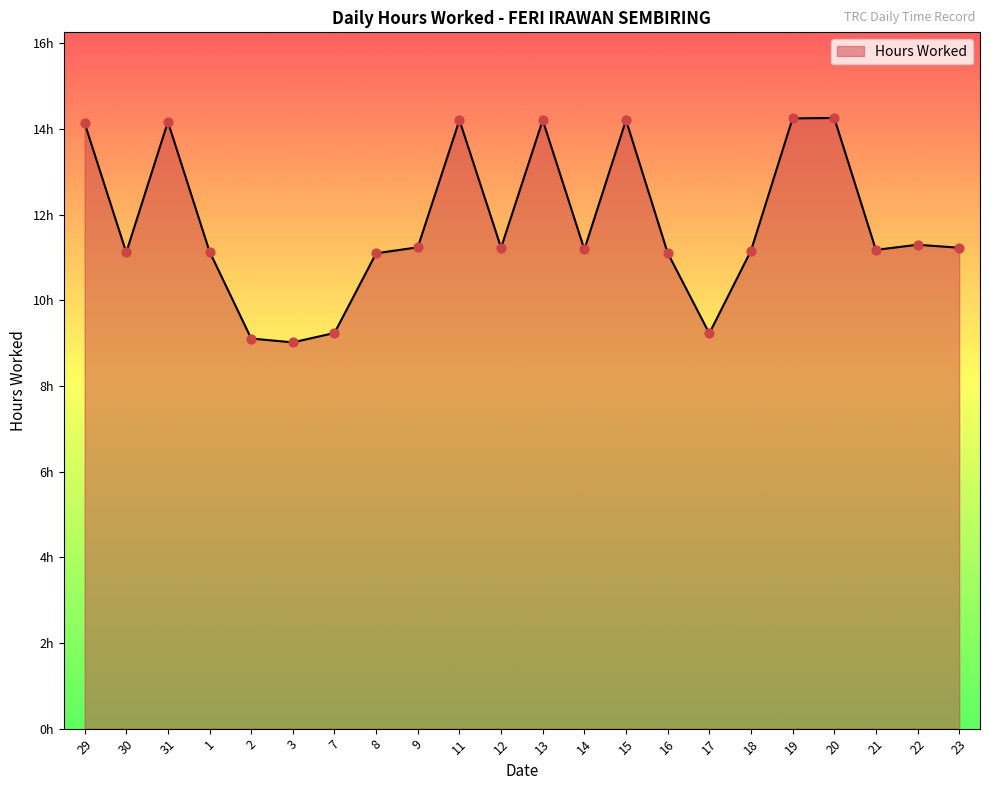

What is the change in value from 11 to 23?

-3.0